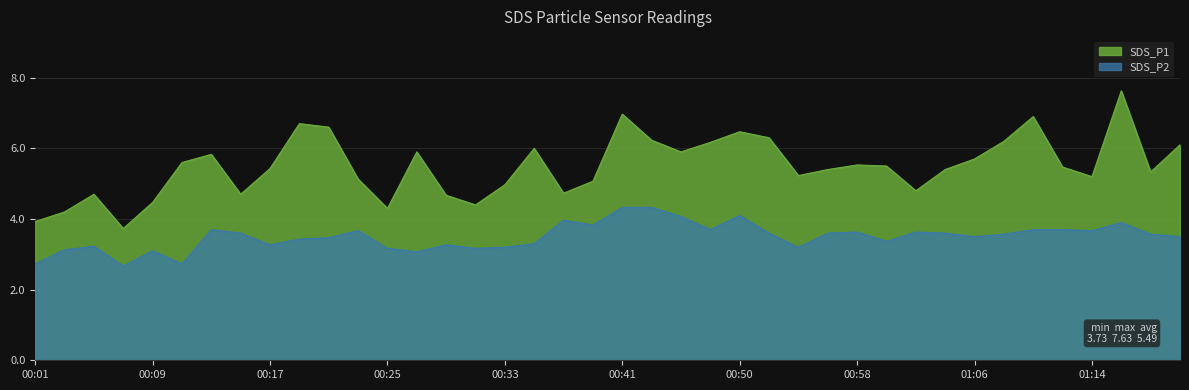

What is the sum of the SDS_P2 values at 00:29 and 00:25?

6.4